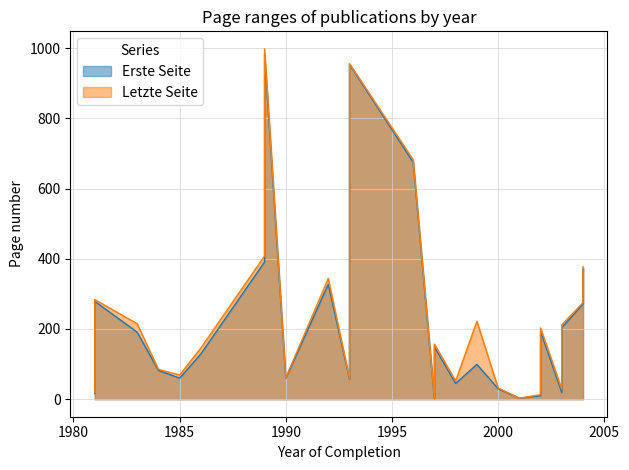

Rank the categories by Letzte Seite value from highest to lowest.

1989, 1993, 1996, 1989, 2004, 1992, 1981, 2004, 1999, 1983, 2003, 2002, 1997, 1986, 1984, 1985, 1990, 1993, 1998, 1981, 2000, 2003, 1981, 2002, 2001, 1997